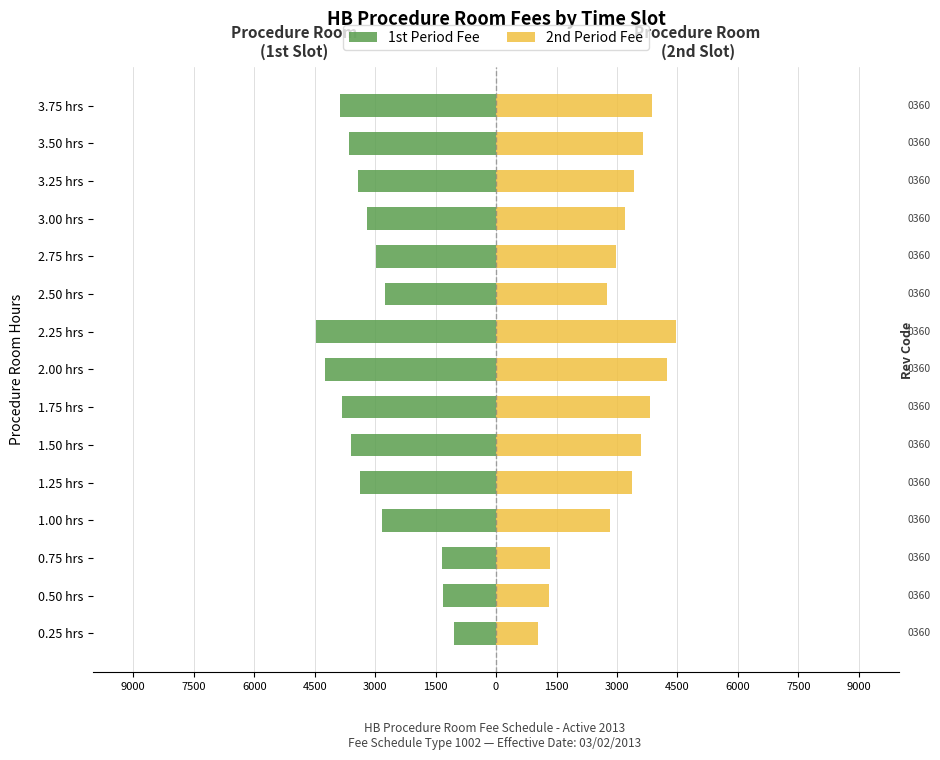

Rank the series by their maximum value, from lowest to highest.

1st Period Fee, 2nd Period Fee